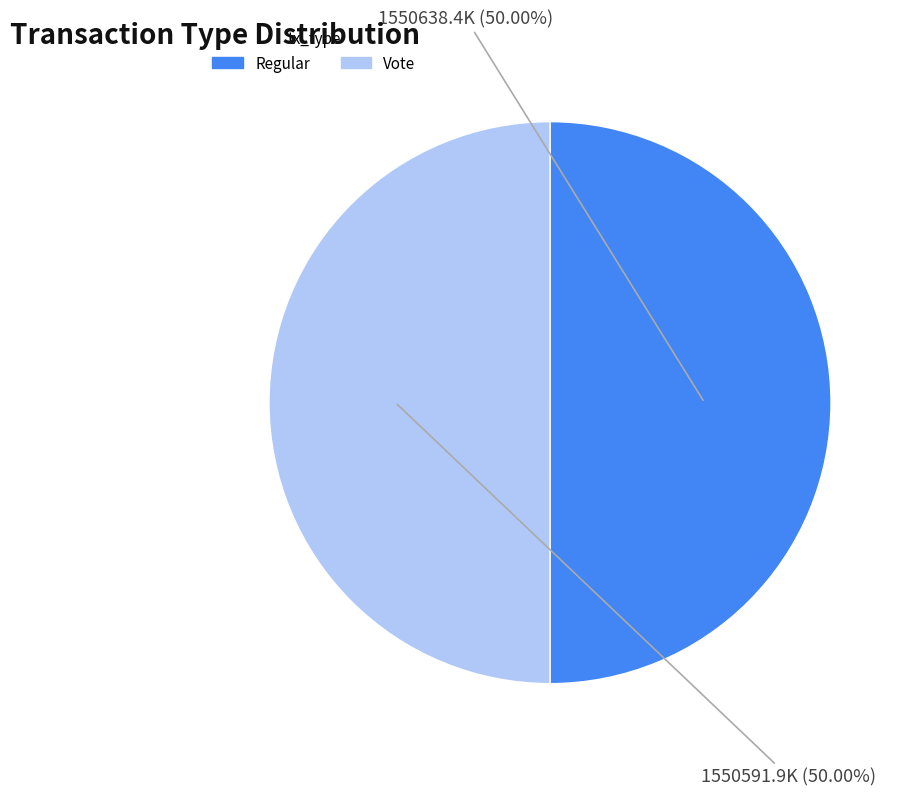

Combined, do Vote and Regular account for over 50%?

Yes